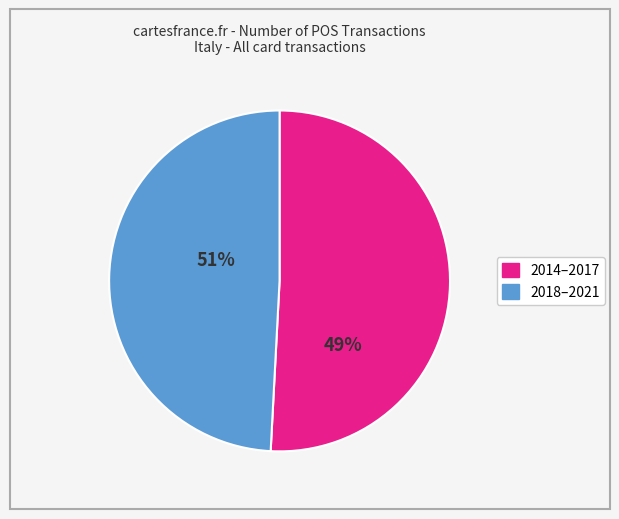

Does any single category account for the majority?

Yes